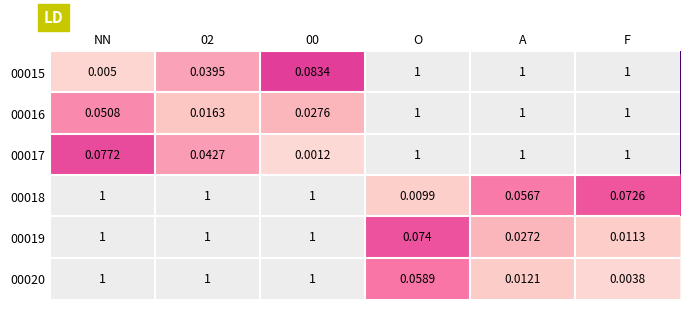

What is the greatest value displayed?

1.0